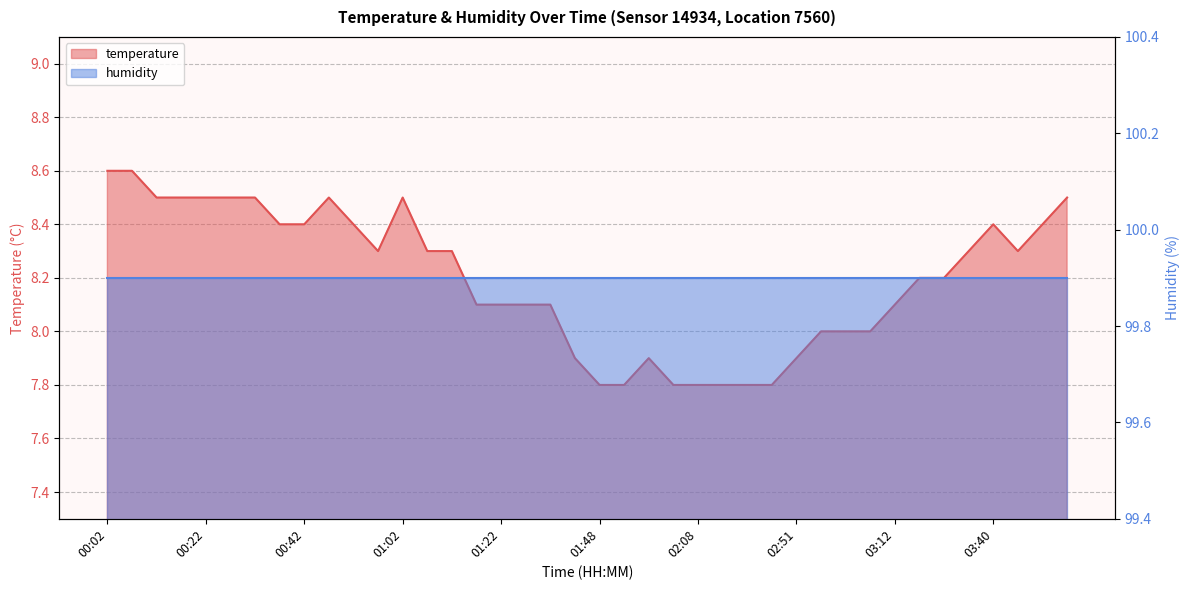

What is the difference between the second highest and minimum values?

0.8